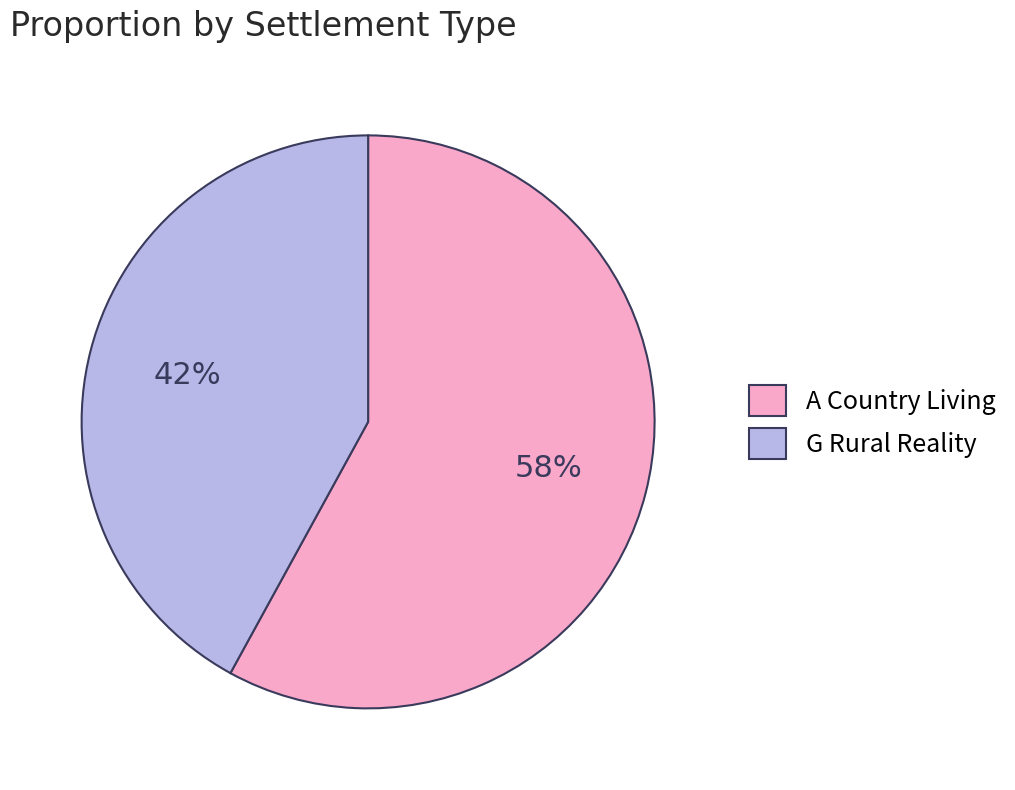

Is there any slice that represents more than half of the pie?

Yes